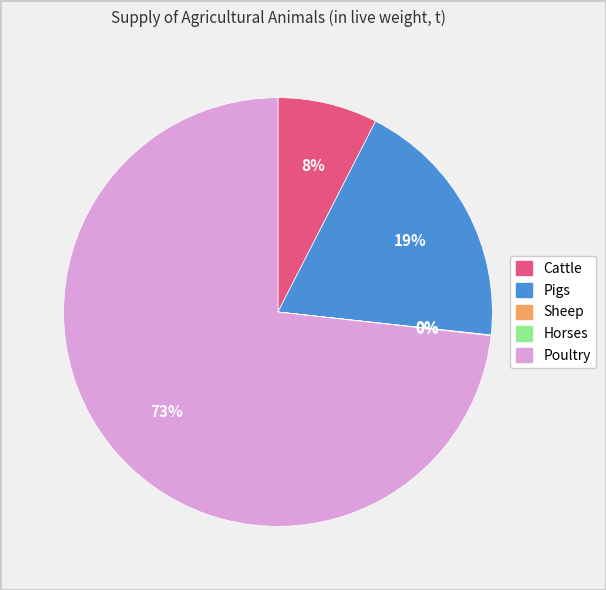

Which slice is the largest?

Poultry